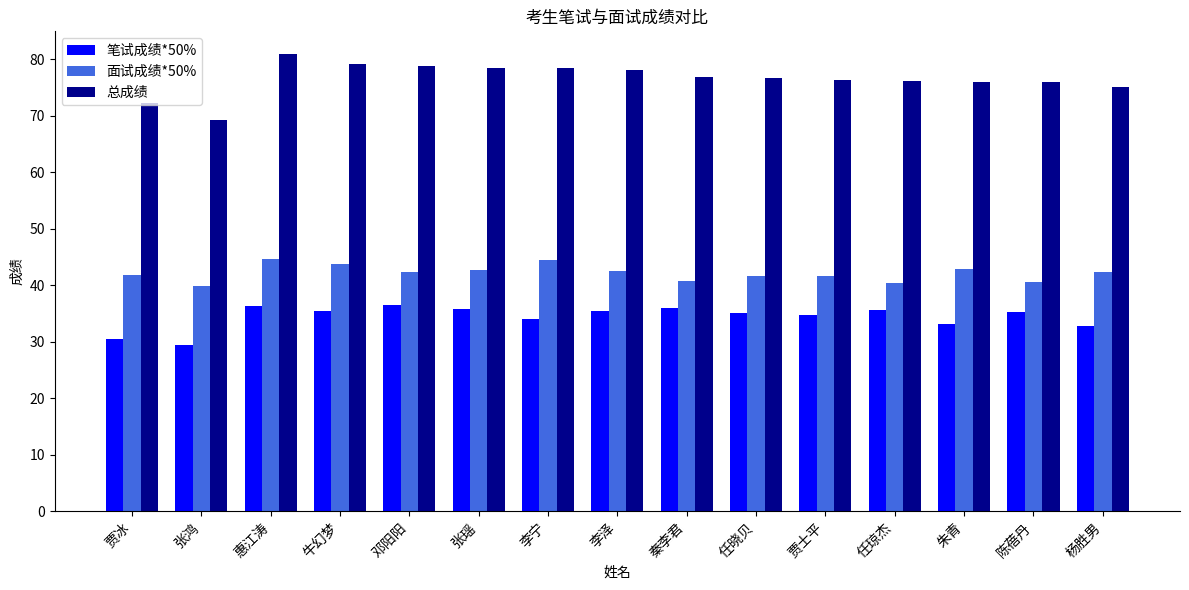

What value does the 总成绩 series have at 惠江涛?

80.9